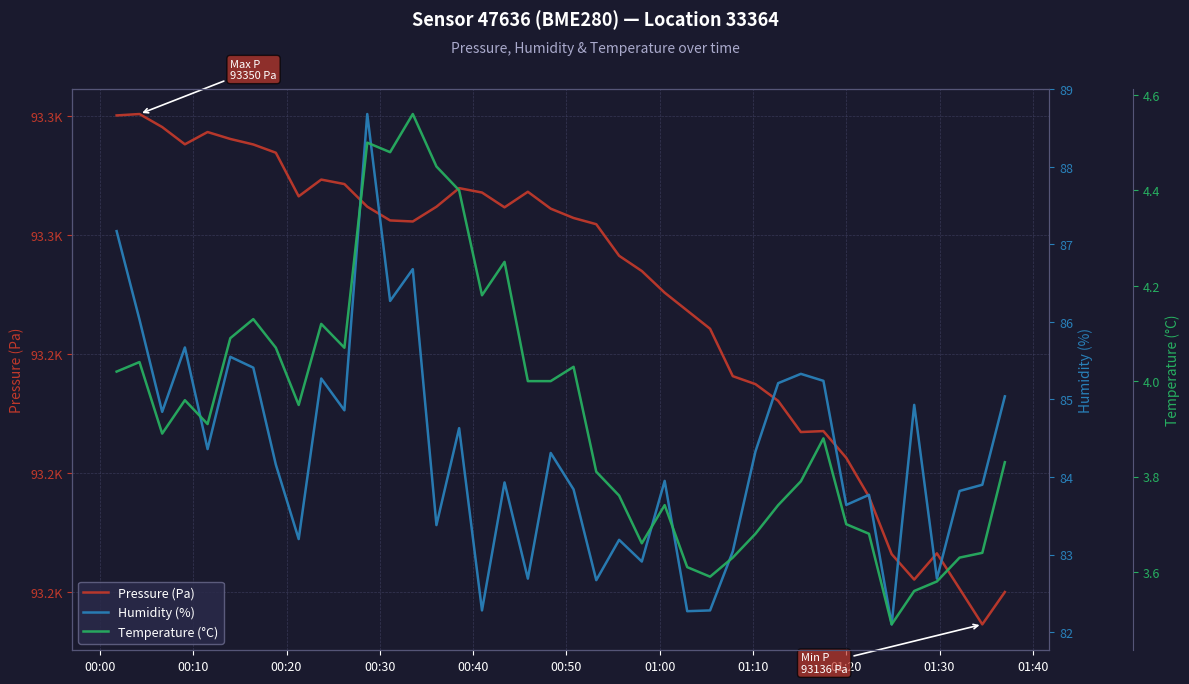

True or false: pressure and humidity intersect in this chart.

False